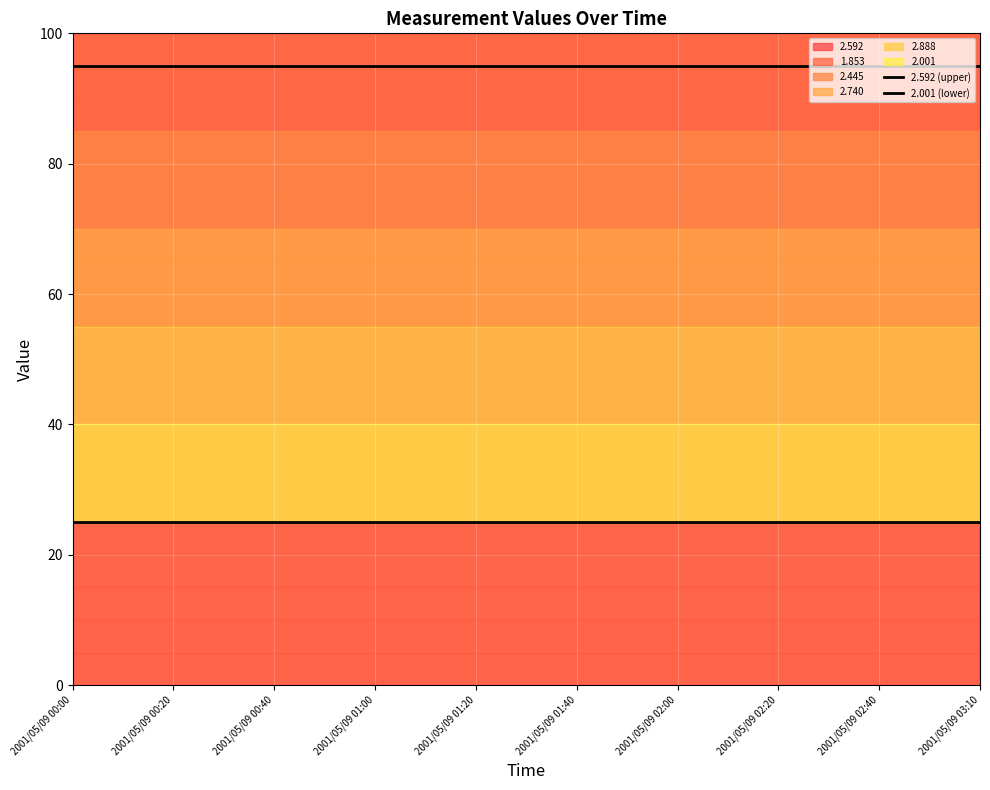

What is the value of the 2.001 (lower) point at the 11th from the left?

25